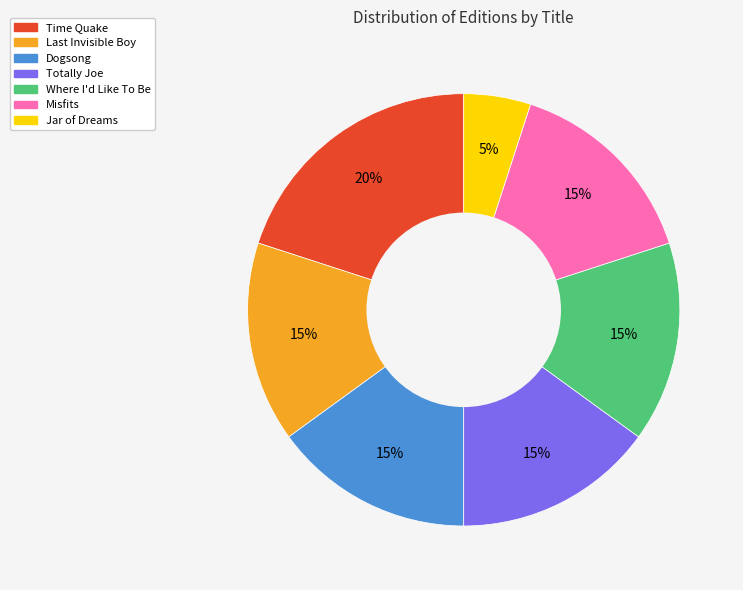

Which category has the smallest portion of the pie?

Jar of Dreams